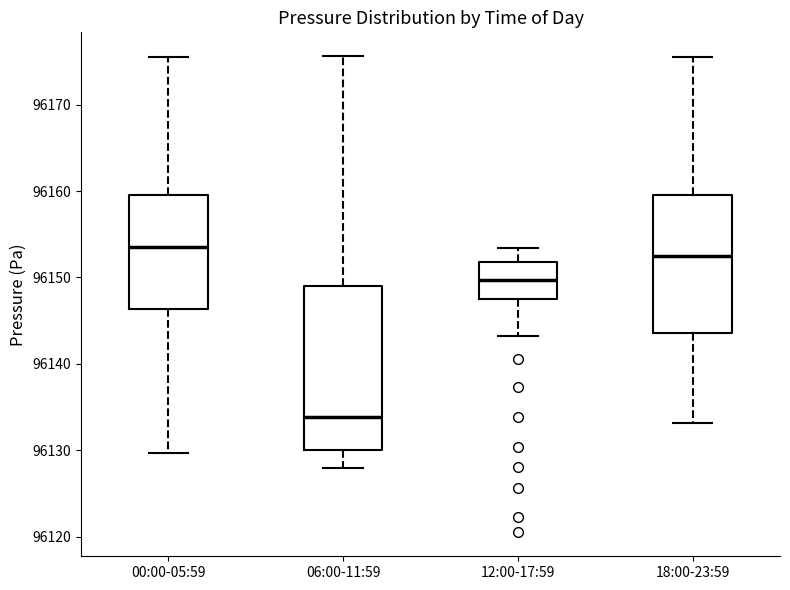

Which box is the tallest, from its lower edge to its upper edge?

06:00-11:59